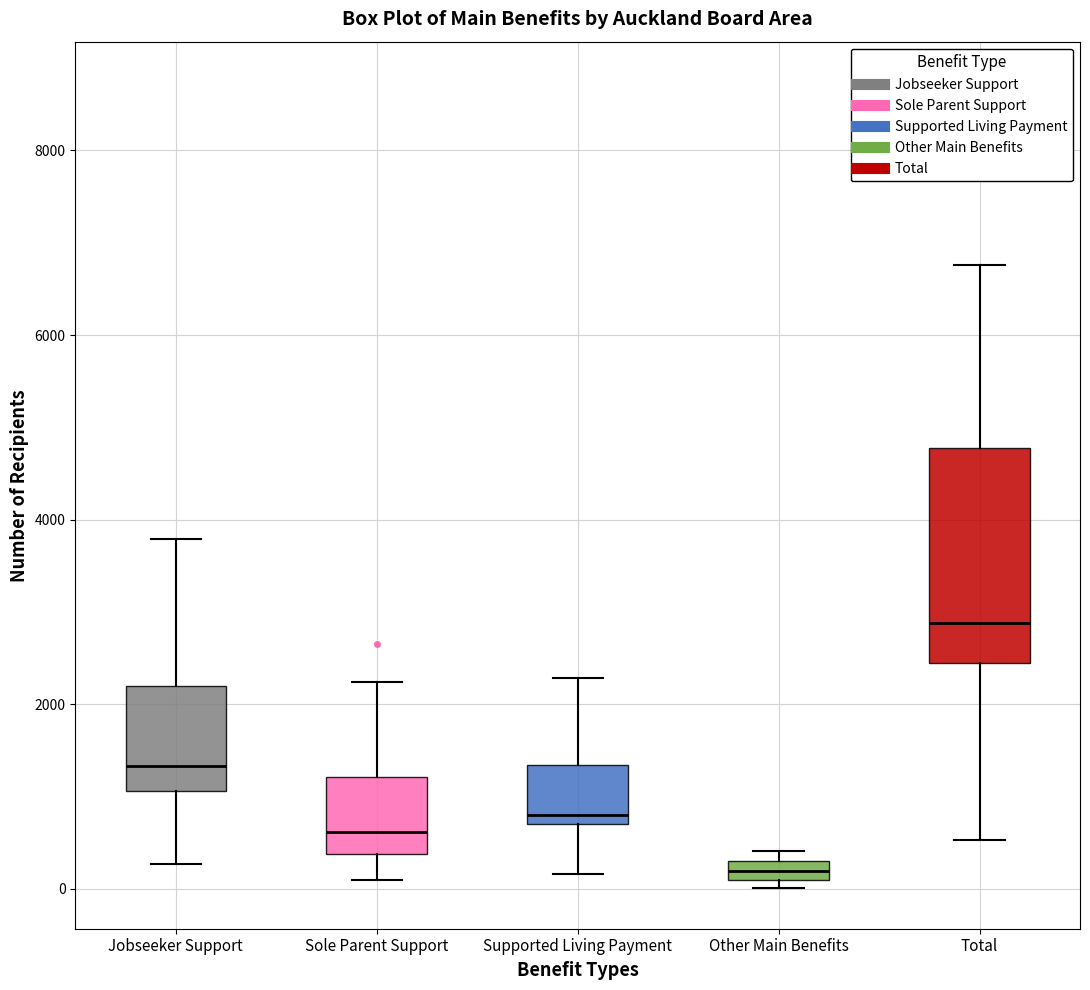

Which box's median line is the lowest?

Other Main Benefits